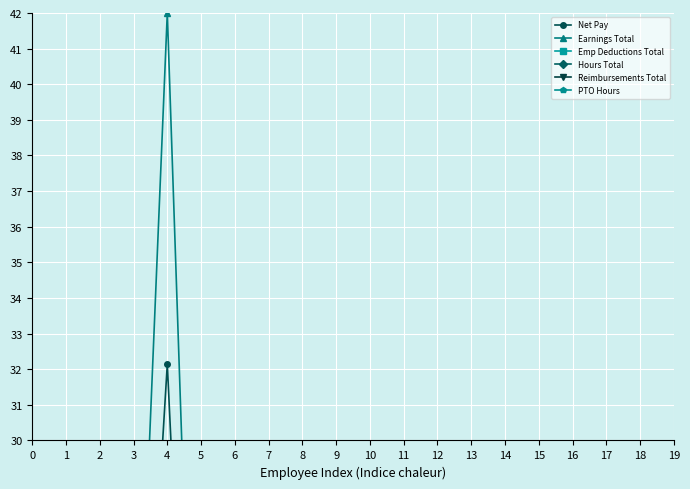

Reading left to right, list all the values displayed in this chart.

Net Pay: 0=10.2	1=11.5	2=10.7	3=16.4	4=32.1	5=12.2	6=4.1	7=4.2	8=6.0	9=4.9	10=8.2	11=9.1	12=10.7	13=8.6	14=13.7	15=4.1	16=4.6	17=7.8	18=4.7	19=2.8
Earnings Total: 0=11.8	1=11.5	2=12.5	3=19.2	4=42.0	5=13.9	6=5.4	7=5.0	8=6.9	9=6.1	10=9.4	11=11.9	12=11.2	13=9.5	14=16.9	15=5.1	16=6.3	17=10.3	18=6.7	19=3.6
Emp Deductions Total: 0=1.9	1=0.8	2=0.9	3=5.0	4=21.2	5=1.1	6=1.4	7=0.7	8=1.6	9=1.1	10=1.9	11=3.1	12=1.9	13=2.1	14=2.6	15=0.8	16=1.0	17=1.5	18=1.1	19=0.6
Hours Total: 0=0.3	1=0.3	2=0.3	3=0.3	4=0.3	5=0.0	6=0.3	7=0.3	8=0.5	9=0.5	10=0.5	11=0.5	12=0.5	13=0.5	14=0.5	15=0.2	16=0.5	17=0.5	18=0.5	19=0.3
Reimbursements Total: 0=0.2	1=1.1	2=0.1	3=0.0	4=2.5	5=0.9	6=0.1	7=0.0	8=0.0	9=0.0	10=0.0	11=0.1	12=0.0	13=0.0	14=0.2	15=0.0	16=0.0	17=0.1	18=0.0	19=0.0
PTO Hours: 0=0.0	1=0.0	2=0.0	3=0.0	4=0.0	5=0.0	6=0.0	7=0.0	8=0.0	9=0.0	10=0.0	11=0.0	12=0.0	13=0.0	14=0.0	15=0.0	16=0.0	17=0.0	18=0.0	19=0.0